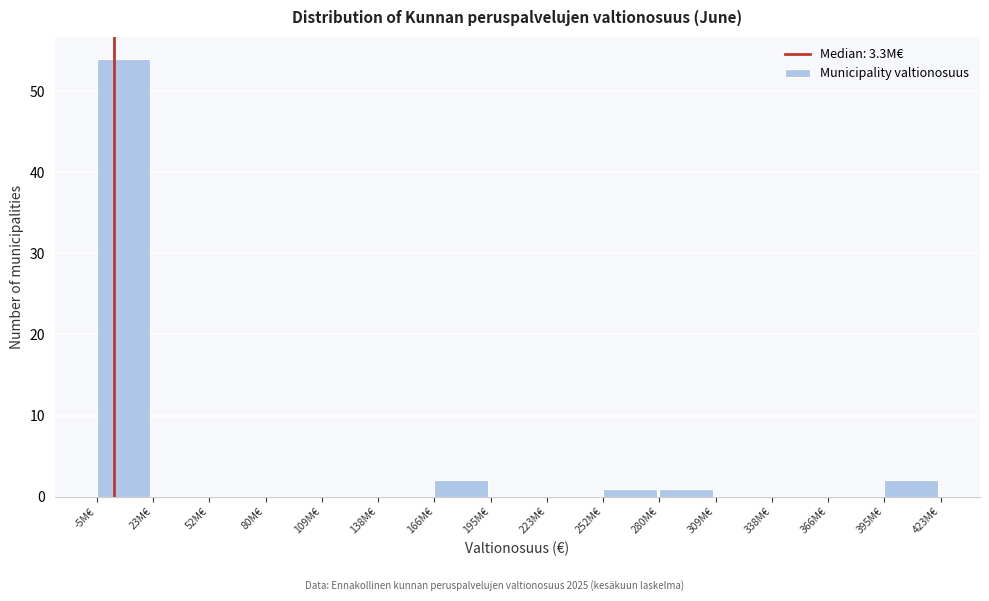

Reading left to right, transcribe this chart: for each bar, give the range it covers on the x-axis and its height. Neither the bar edges nor the heights are printed on the chart, so give them approximately, as read against the axes.

-5 to 25: 54
25 to 50: 0
50 to 80: 0
80 to 110: 0
110 to 140: 0
140 to 165: 0
165 to 195: 2
195 to 225: 0
225 to 250: 0
250 to 280: 1
280 to 310: 1
310 to 340: 0
340 to 365: 0
365 to 395: 0
395 to 425: 2